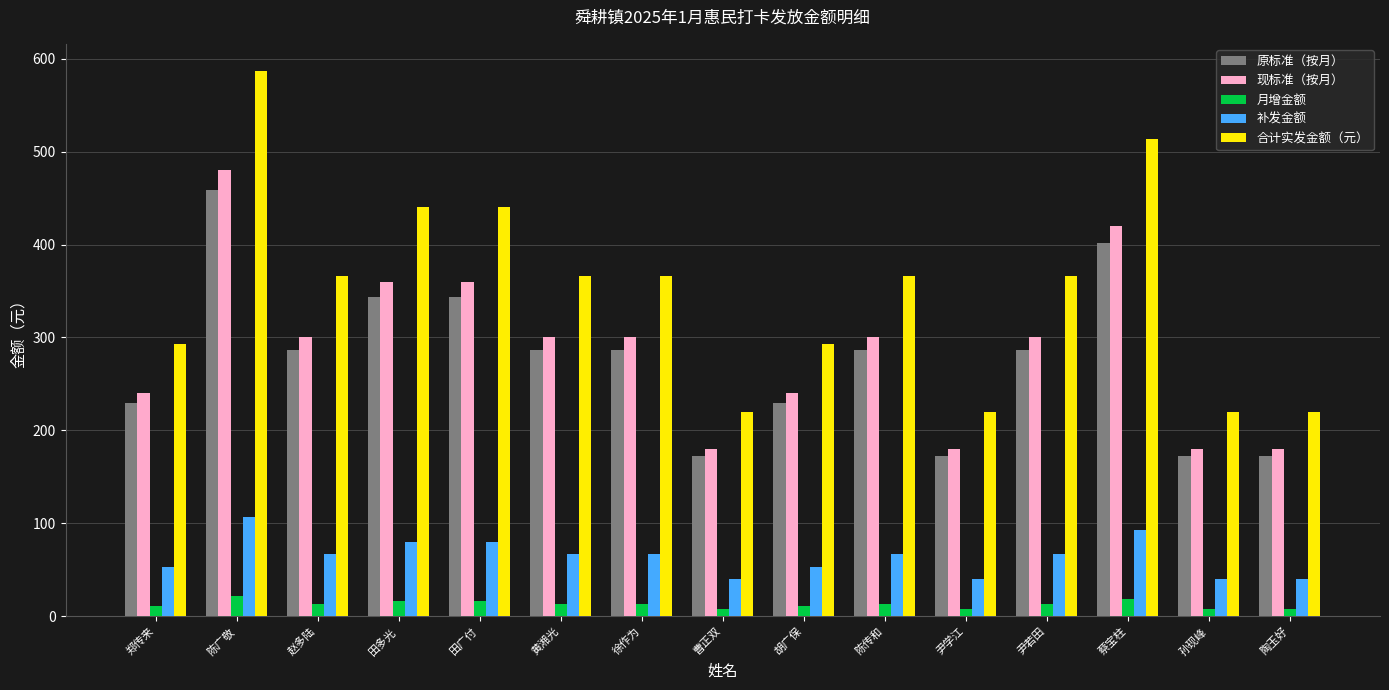

What are all the series names shown in the legend?

原标准（按月）, 现标准（按月）, 月增金额, 补发金额, 合计实发金额（元）